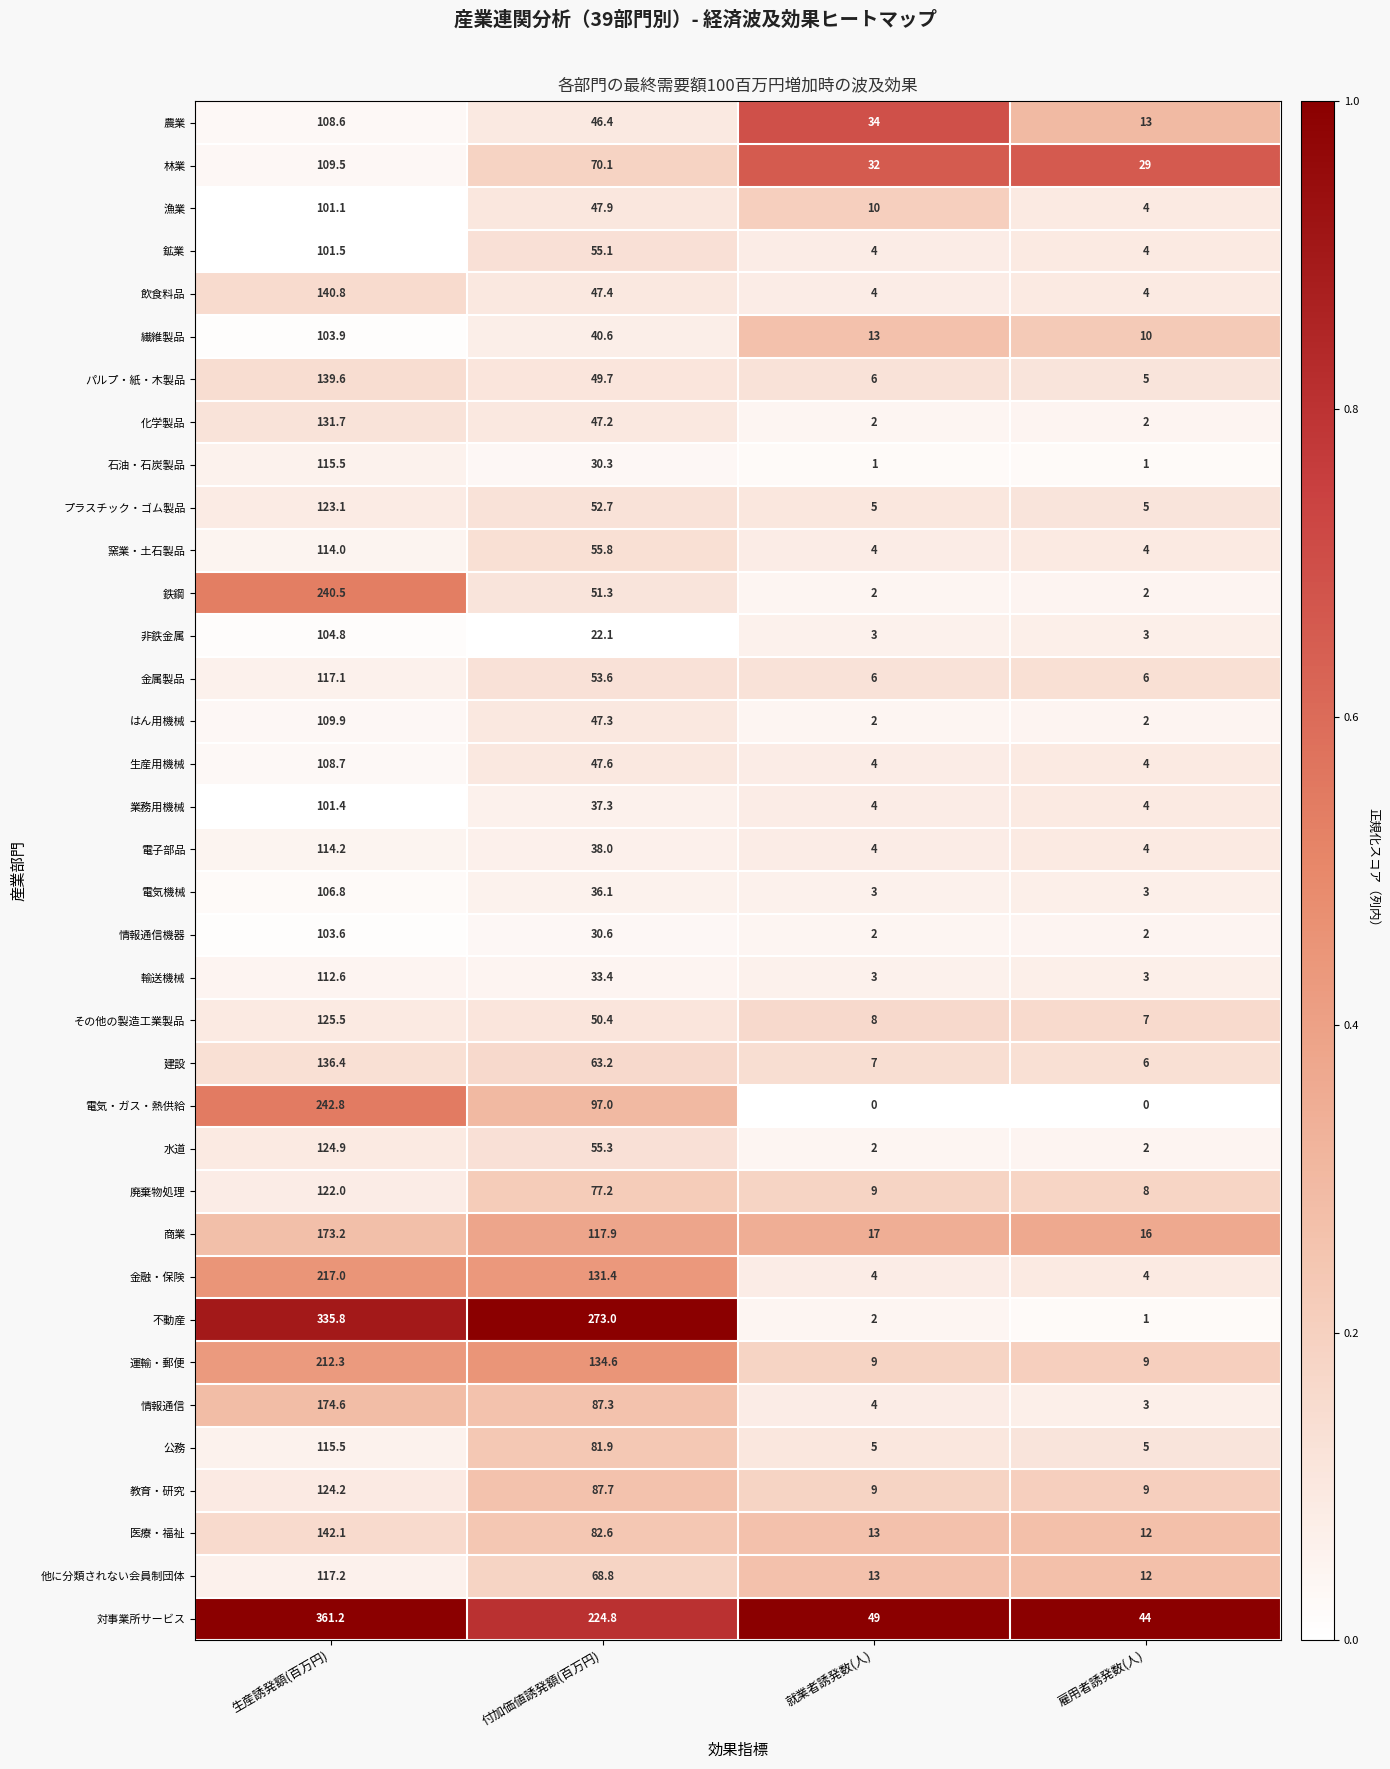

The 林業 series shows 29.0 at 雇用者誘発数(人). True or false?

True